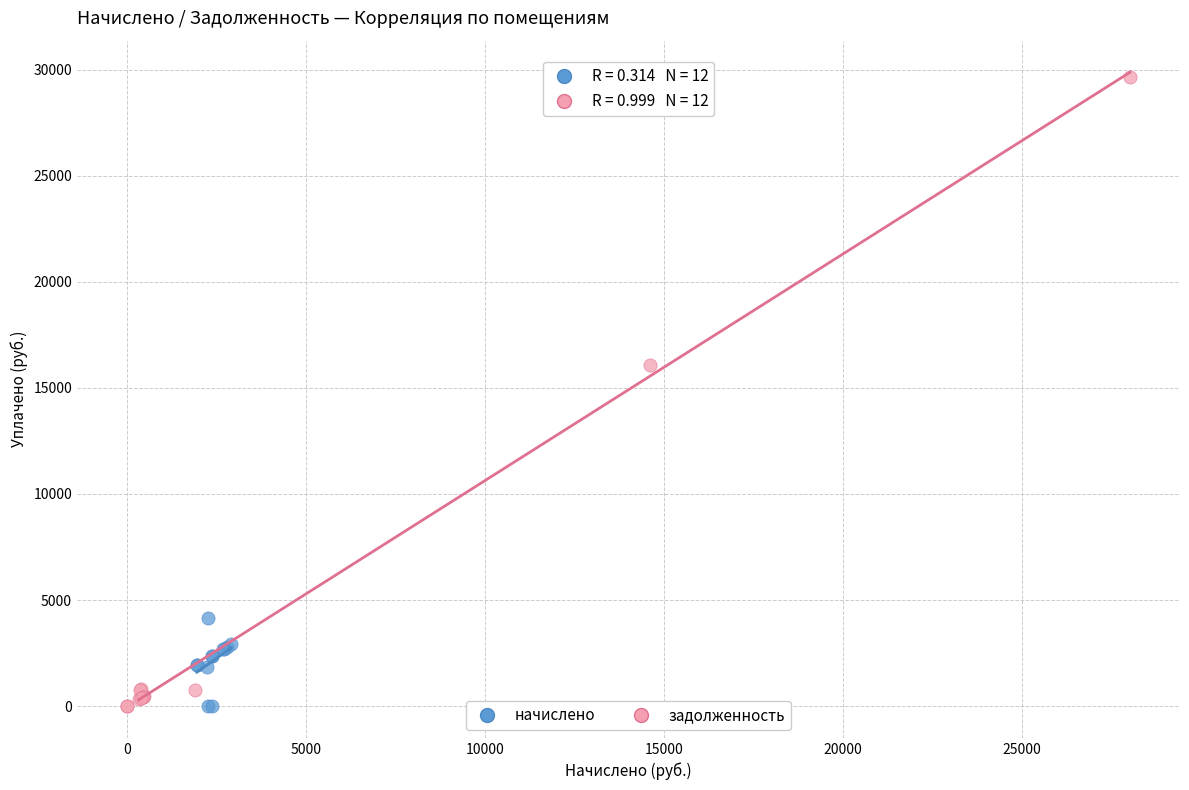

Which series has the largest Y range (max minus min)?

задолженность